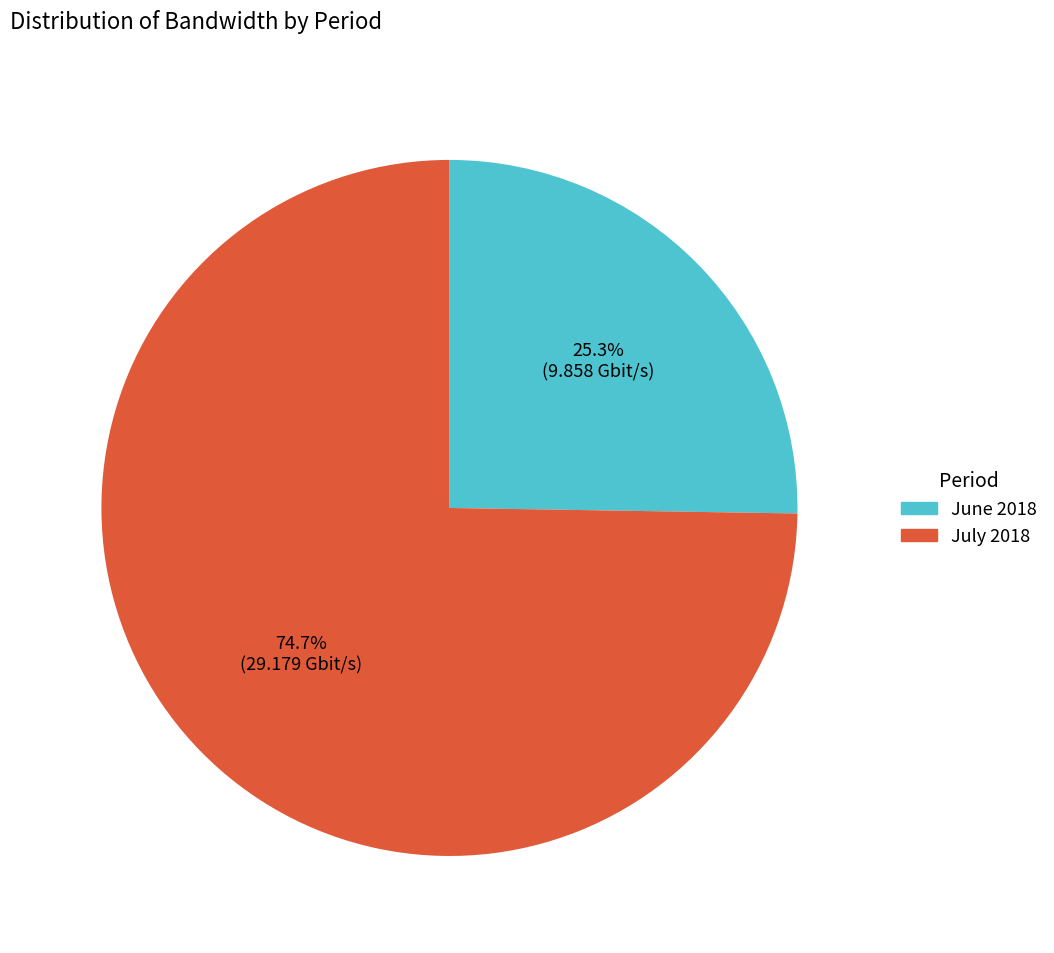

Between June 2018 and July 2018, which is larger?

July 2018